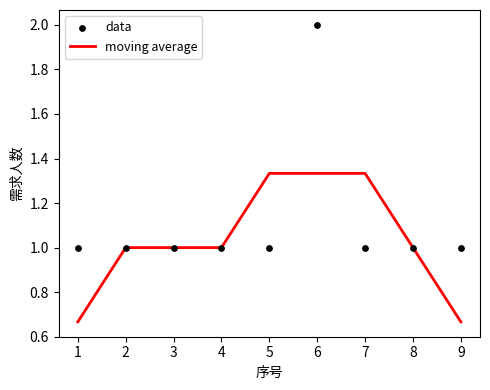

Which series has the largest total across all categories?

data